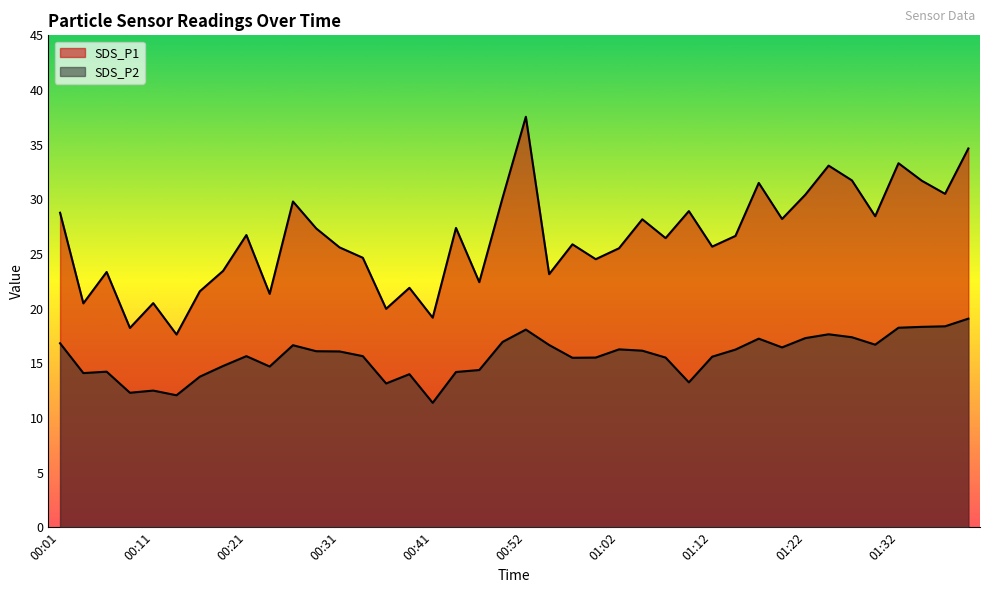

What position from the left is 00:34?

14